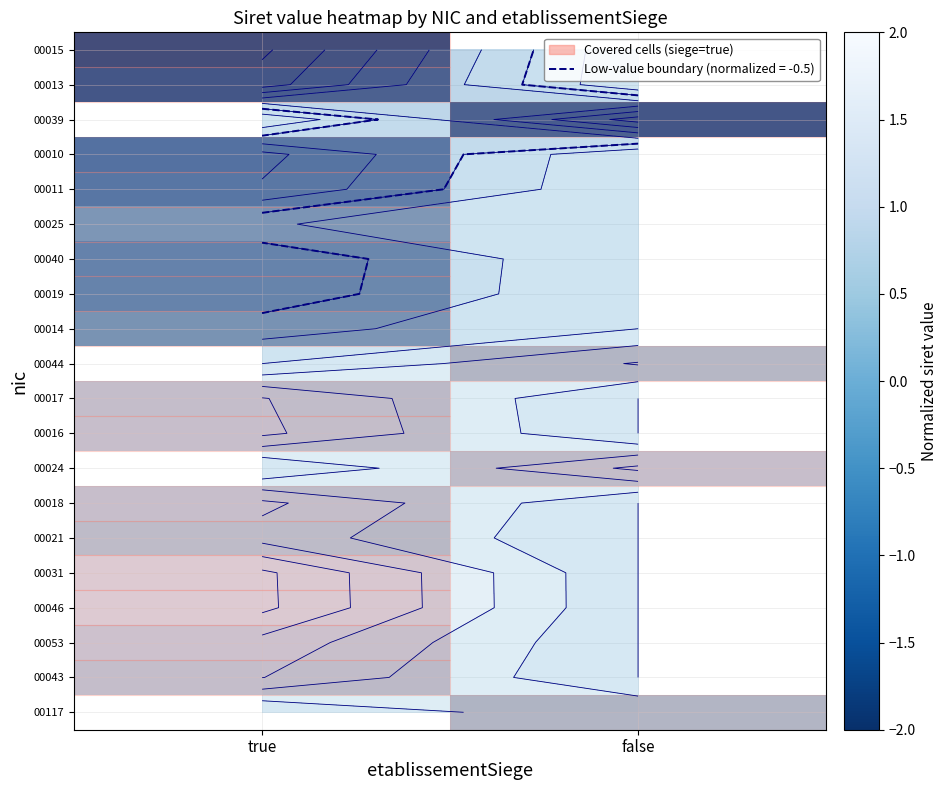

How many distinct data groups are displayed?

20